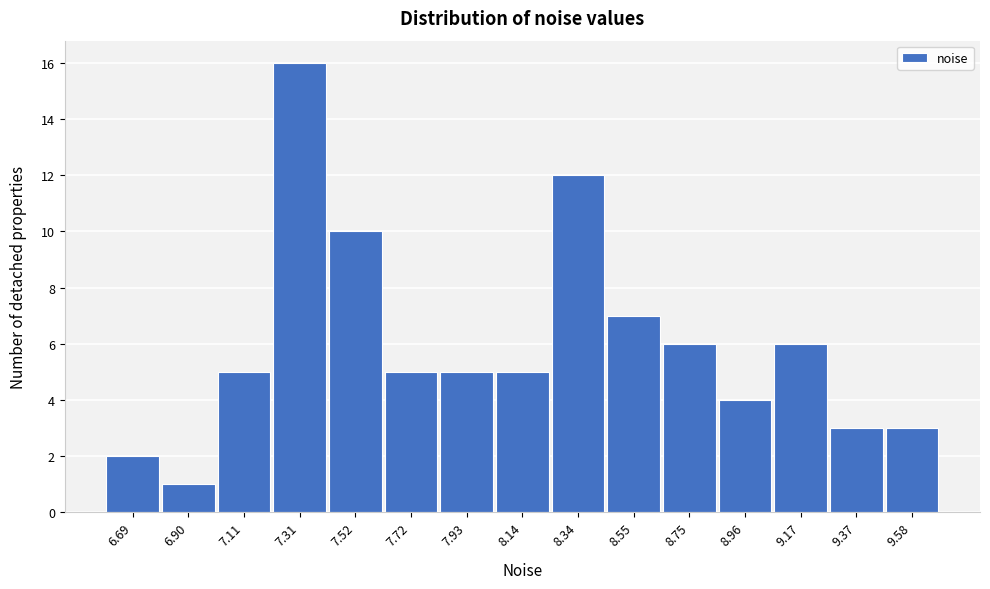

Reading right to left, extract all data points from this chart.

9.58=3	9.37=3	9.17=6	8.96=4	8.75=6	8.55=7	8.34=12	8.14=5	7.93=5	7.72=5	7.52=10	7.31=16	7.11=5	6.90=1	6.69=2